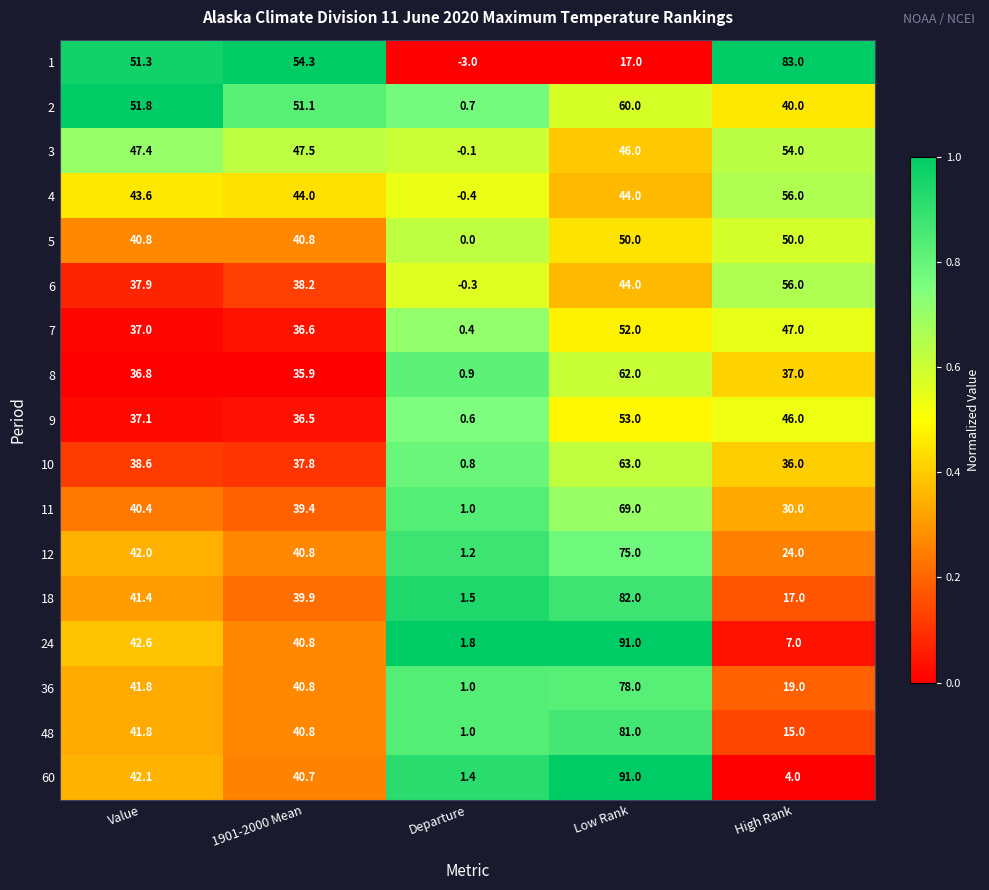

At how many categories does at least one series exceed 2?

4